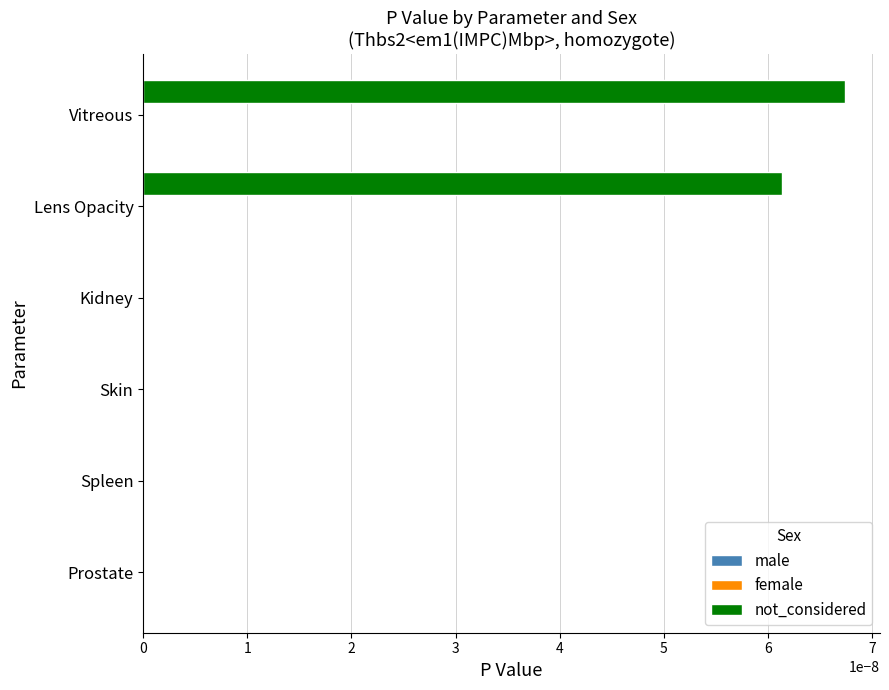

At which category does the chart reach its peak across all series?

Vitreous